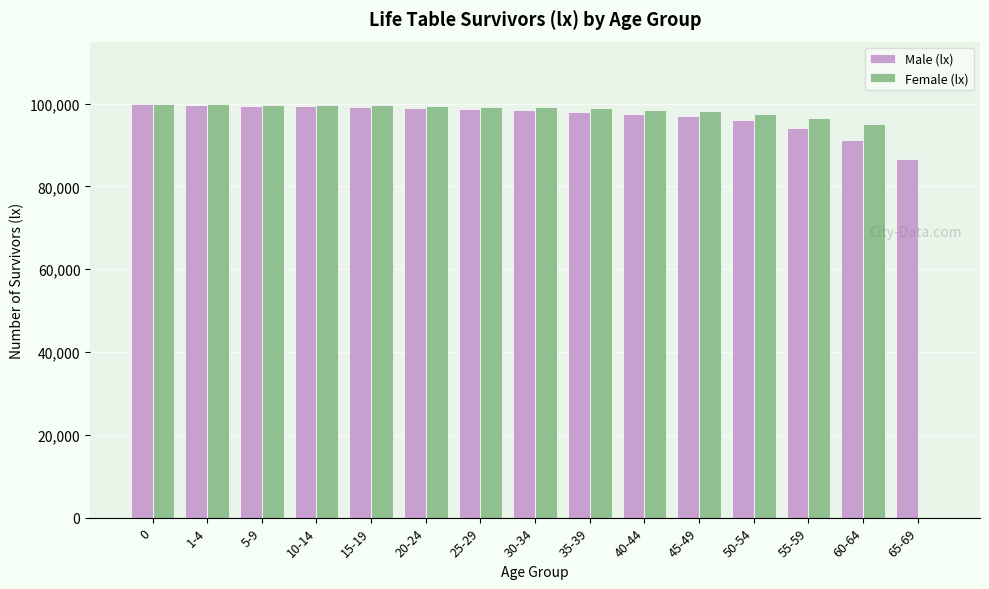

Where is Male (lx) nearest to the value 93309?

55-59